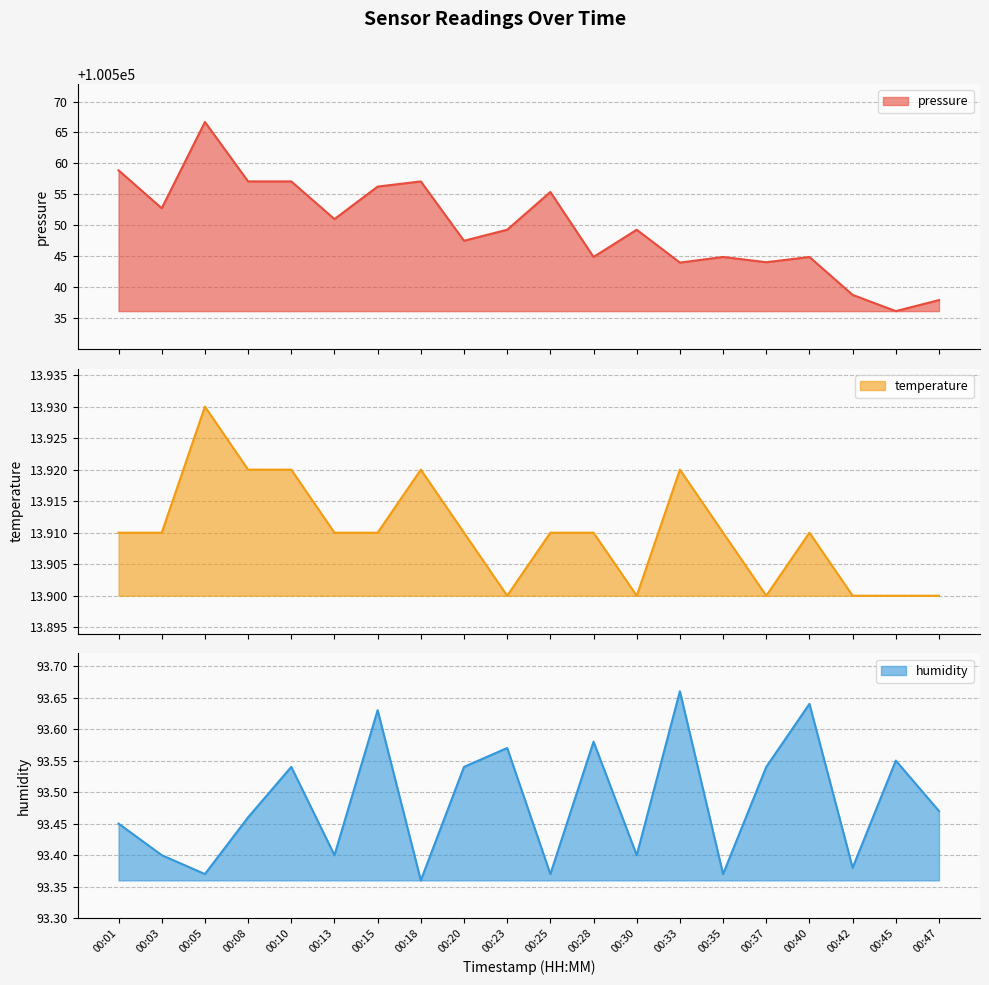

True or false: pressure and humidity intersect in this chart.

False